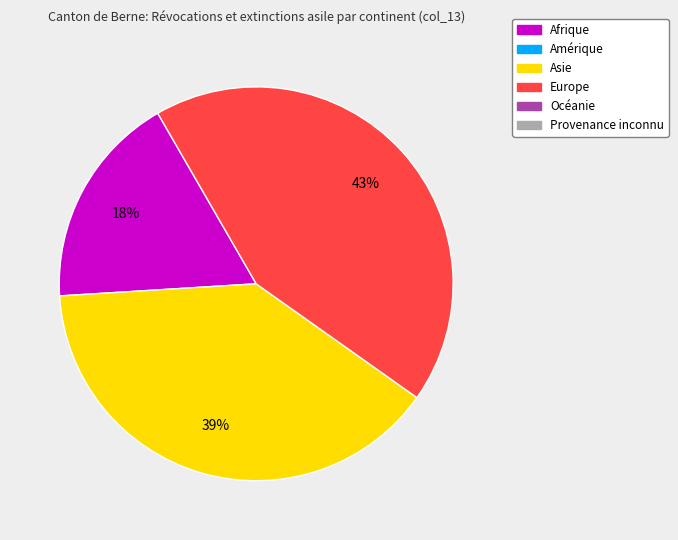

To the nearest percent, what is the difference between the largest and smallest slice percentages?

25%